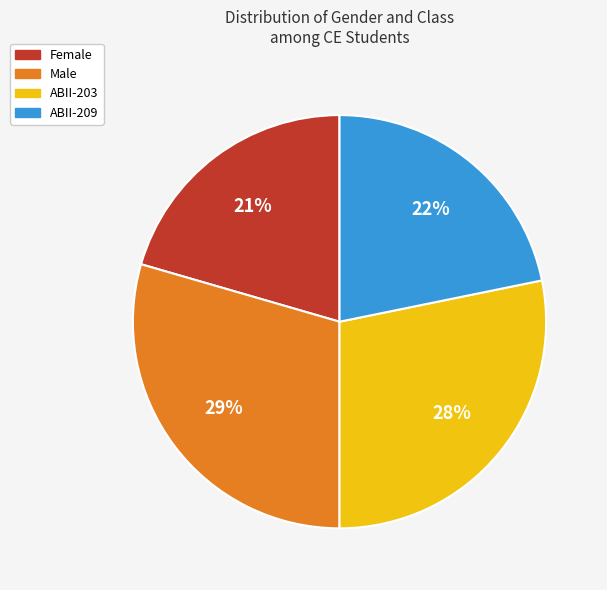

Is it true that Female is 21% of the pie?

True